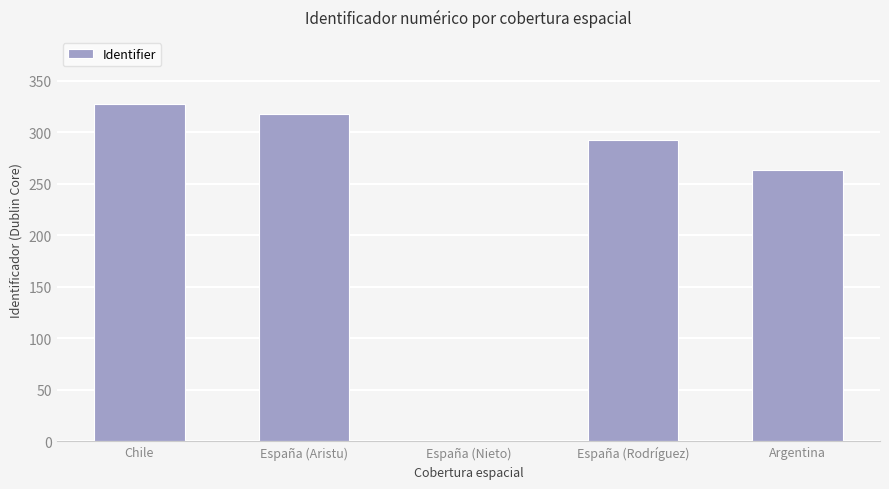

What is the approximate value at España (Rodríguez)?

292